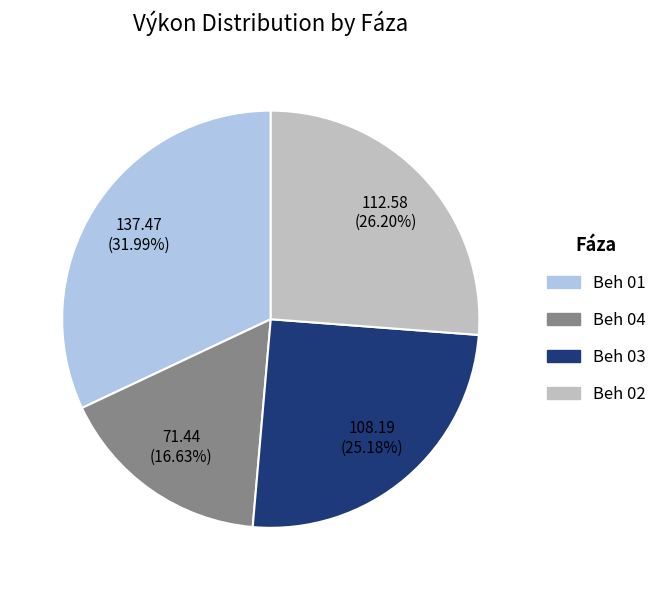

Does any single category account for the majority?

No